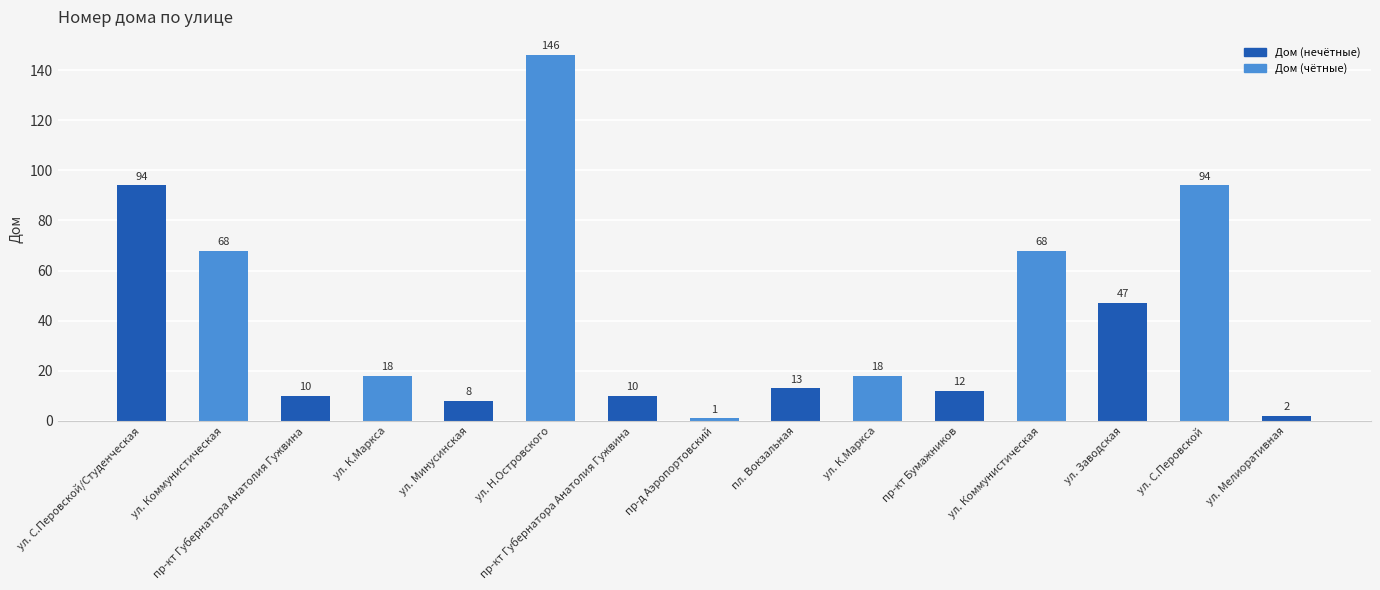

What is the sum of the values at ул. Заводская and пр-д Аэропортовский?

48